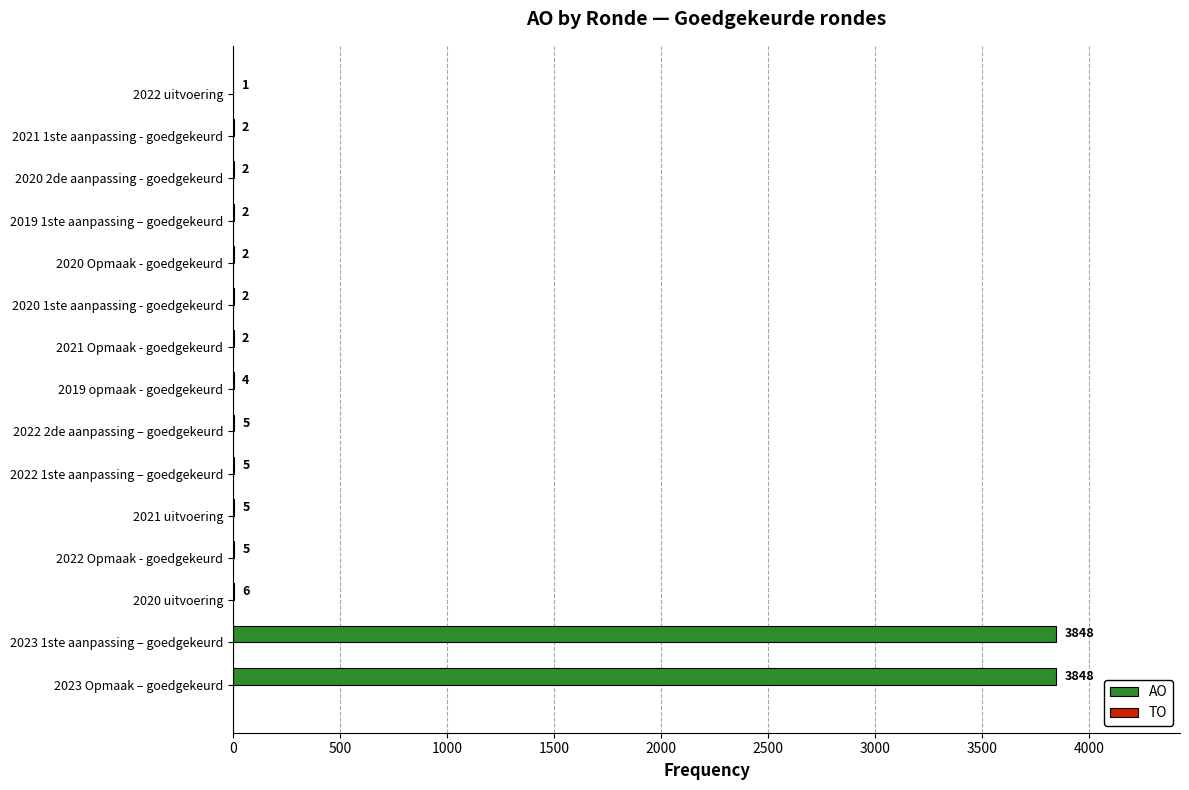

Reading bottom to top, transcribe all the data shown in this chart.

2023 Opmaak – goedgekeurd=3848	2023 1ste aanpassing – goedgekeurd=3848	2020 uitvoering=6	2022 Opmaak - goedgekeurd=5	2021 uitvoering=5	2022 1ste aanpassing – goedgekeurd=5	2022 2de aanpassing – goedgekeurd=5	2019 opmaak - goedgekeurd=4	2021 Opmaak - goedgekeurd=2	2020 1ste aanpassing - goedgekeurd=2	2020 Opmaak - goedgekeurd=2	2019 1ste aanpassing – goedgekeurd=2	2020 2de aanpassing - goedgekeurd=2	2021 1ste aanpassing - goedgekeurd=2	2022 uitvoering=1